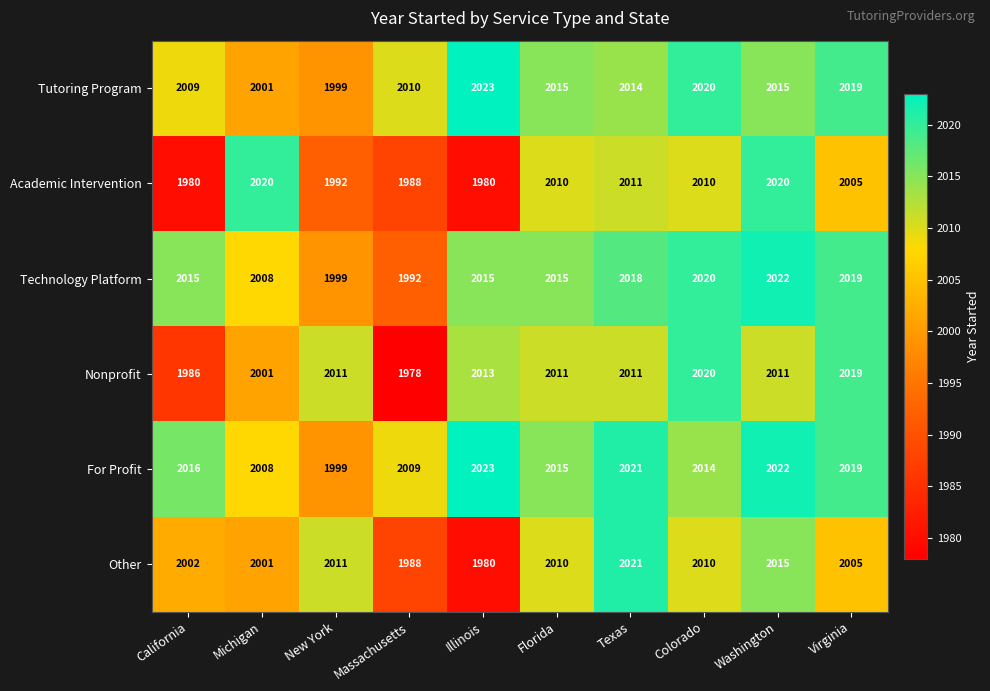

Which label corresponds to the largest value in the chart?

Illinois